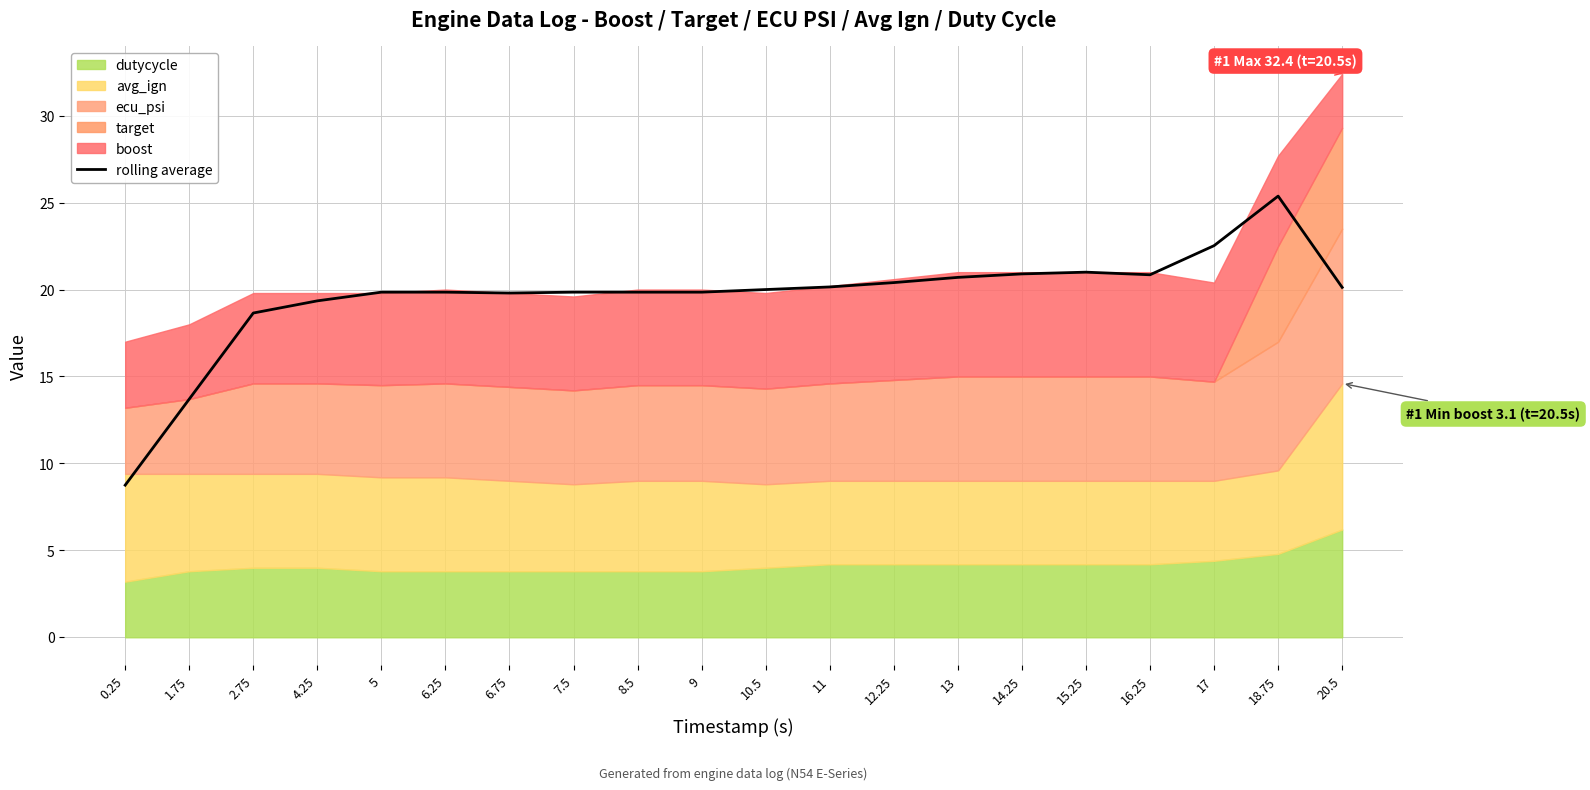

What is the difference between the second highest and minimum values?

13.8